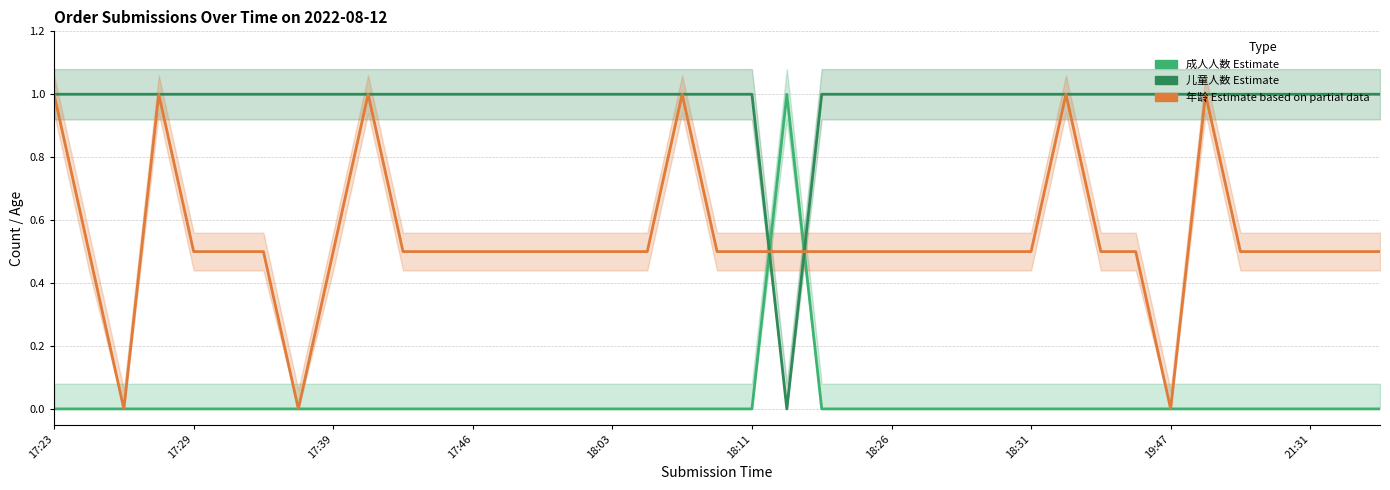

Which category has the highest value in the 儿童人数 (Estimate) series?

17:23